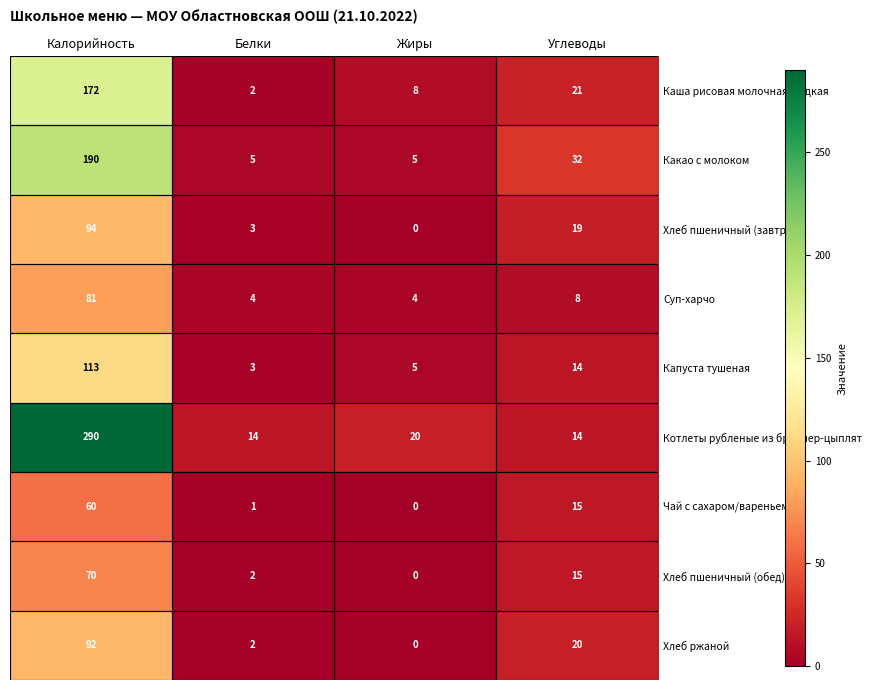

What is the difference between the highest and lowest values at Углеводы?

24